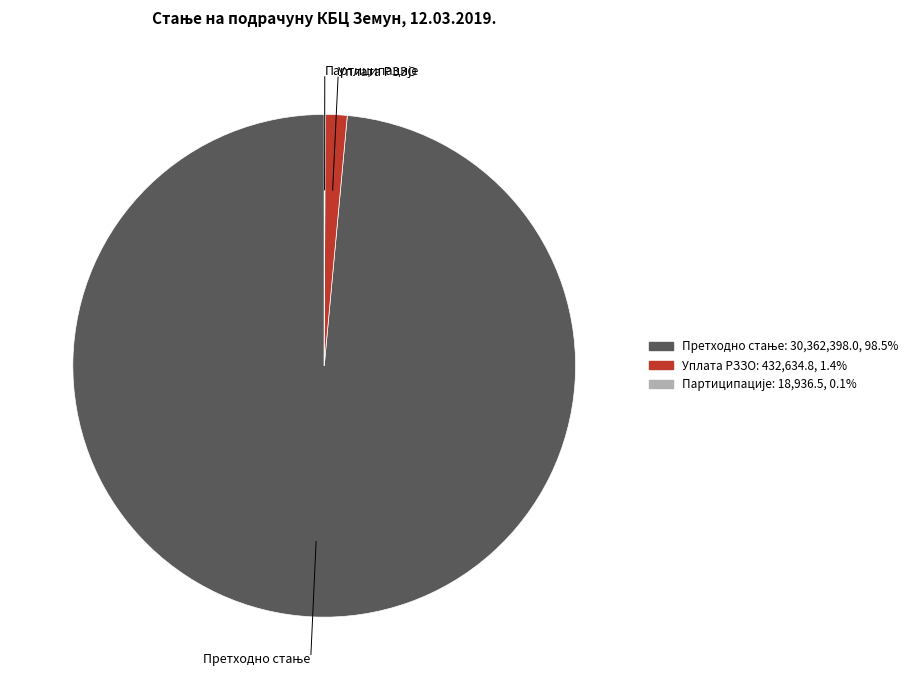

Does Уплата РЗЗО account for over 50% of the chart?

No